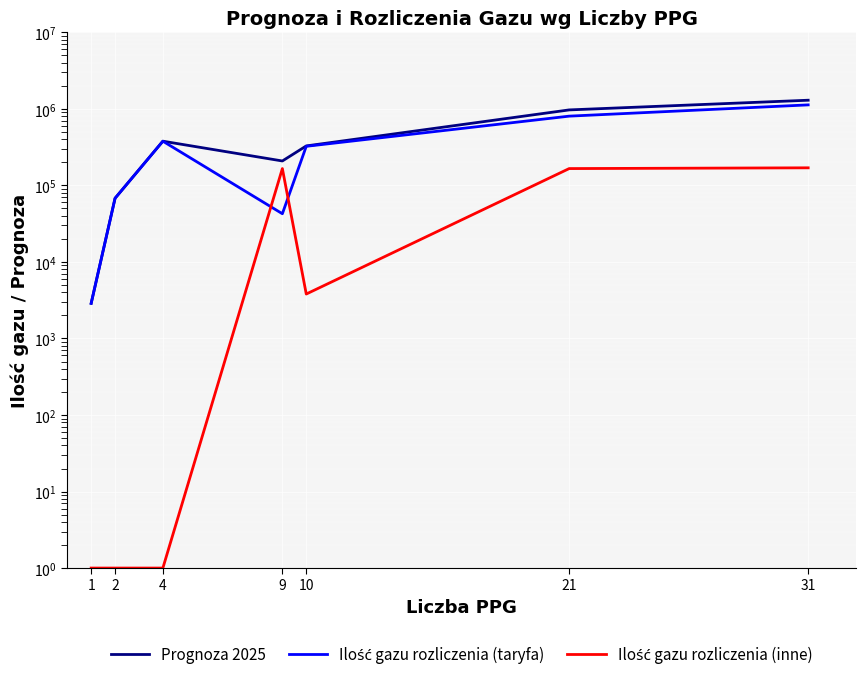

True or false: Ilość gazu rozliczenia (inne) has more than 0 interior local peaks.

True